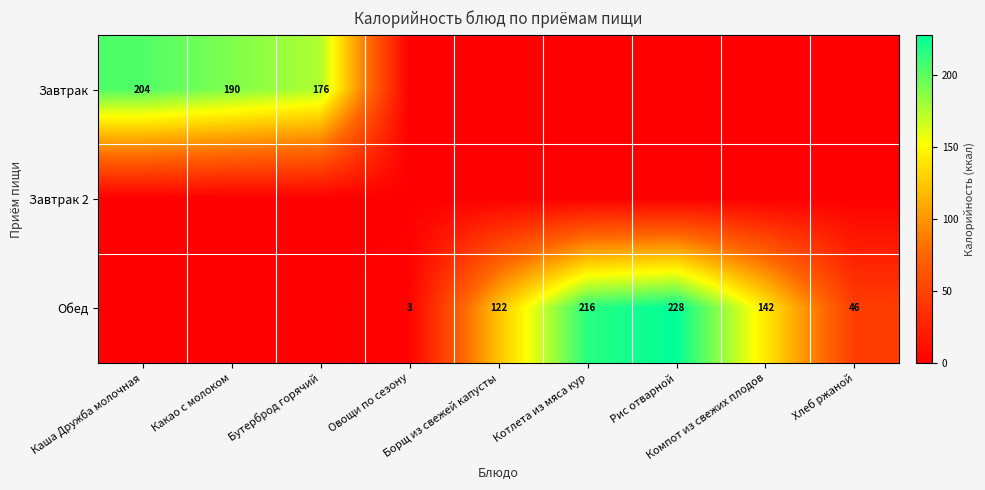

Which series has the largest range (max minus min)?

Обед